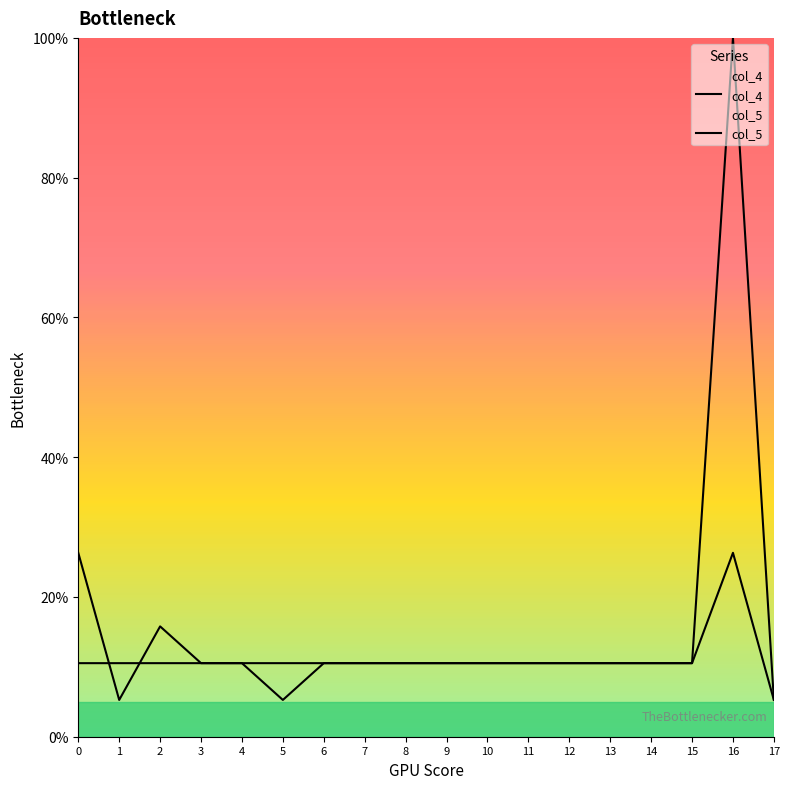

How many values in the col_5 series are below 10?

1